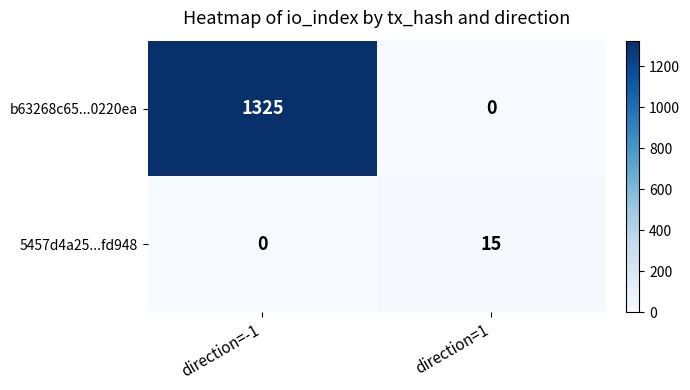

True or false: 5457d4a25...fd948 has a value of 0 at direction=-1.

True